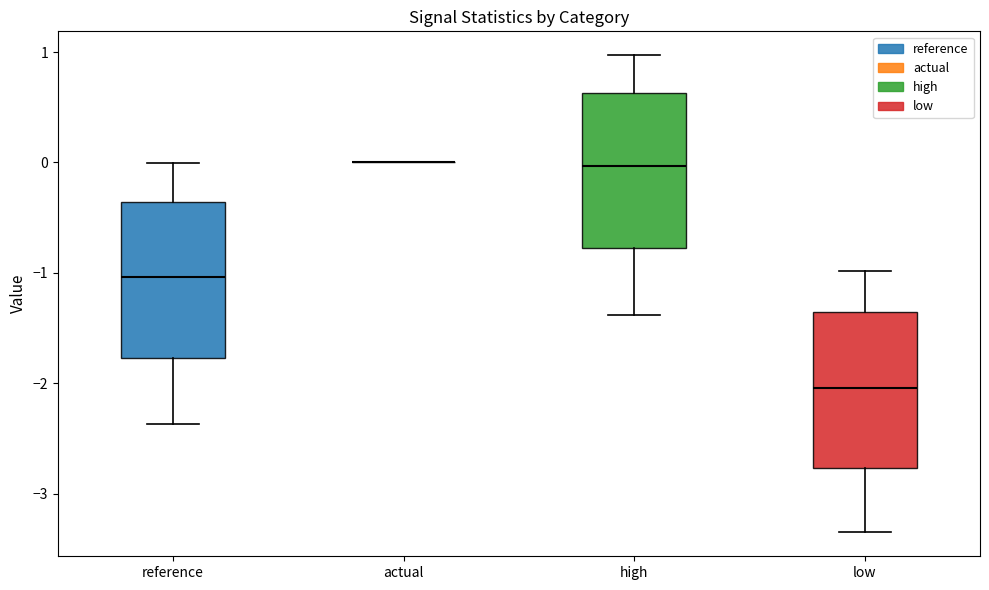

Reading left to right, transcribe this box plot: for each box, give where its median line is, the range the box spans, and where its two whiskers end, as read against the y-axis. The values are not printed on the chart, so give them approximately, as read against the axis.

reference: median -1.0, box -1.8 to -0.4, whiskers -2.4 to 0.0
actual: box collapsed to a line at 0.0, whiskers 0.0 to 0.0
high: median 0.0, box -0.8 to 0.6, whiskers -1.4 to 1.0
low: median -2.0, box -2.8 to -1.4, whiskers -3.4 to -1.0